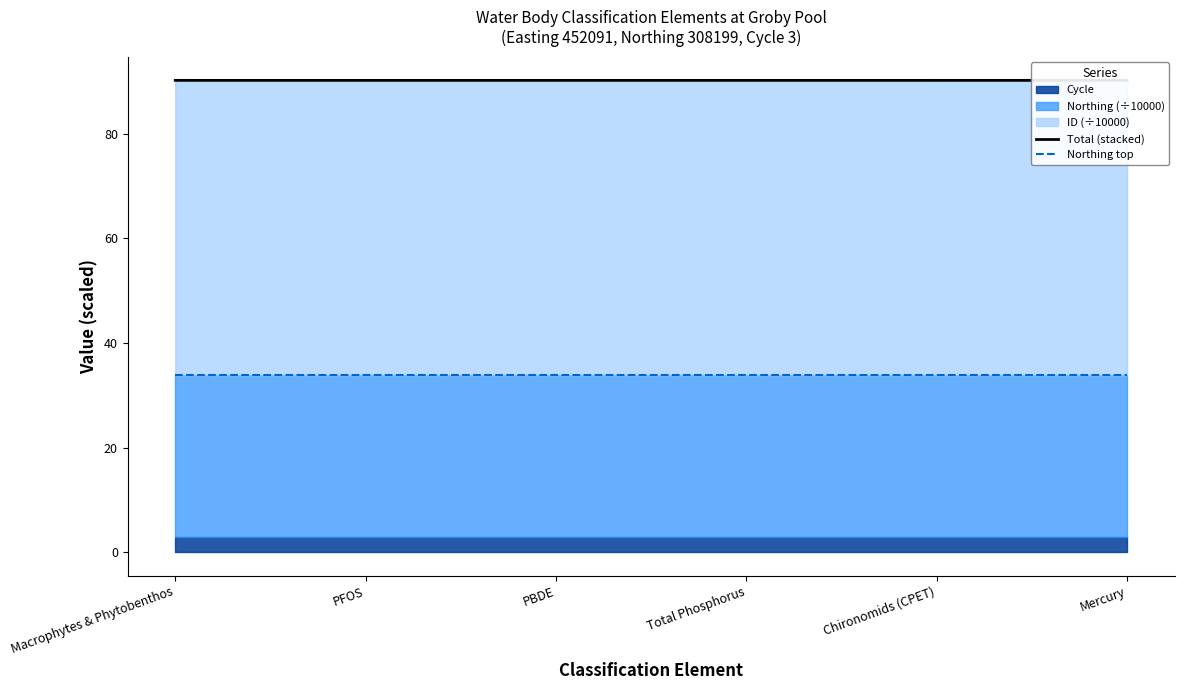

Reading left to right, what are all the values shown in this chart?

Total (stacked): Macrophytes & Phytobenthos=90.2	PFOS=90.2	PBDE=90.2	Total Phosphorus=90.2	Chironomids (CPET)=90.2	Mercury=90.2
Northing top: Macrophytes & Phytobenthos=33.8	PFOS=33.8	PBDE=33.8	Total Phosphorus=33.8	Chironomids (CPET)=33.8	Mercury=33.8